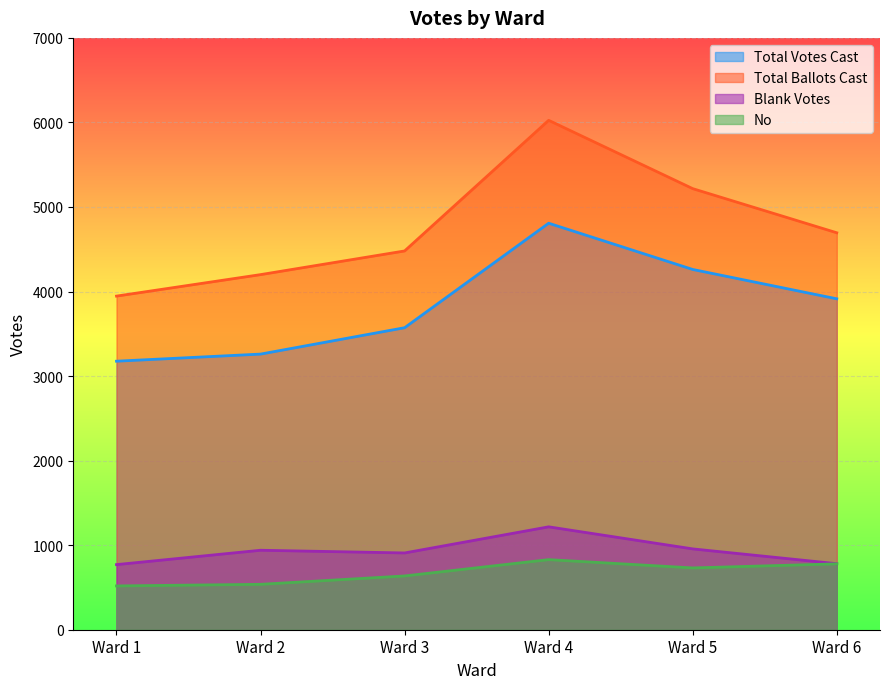

Where is Total Ballots Cast nearest to the value 4985?

Ward 5